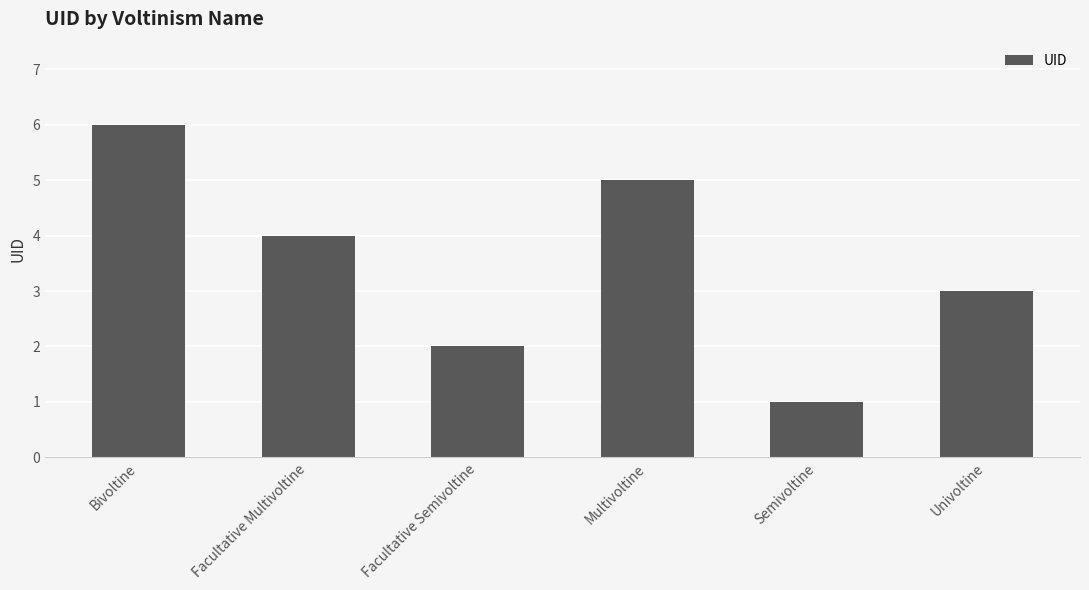

True or false: the data shows 1 at Semivoltine.

True